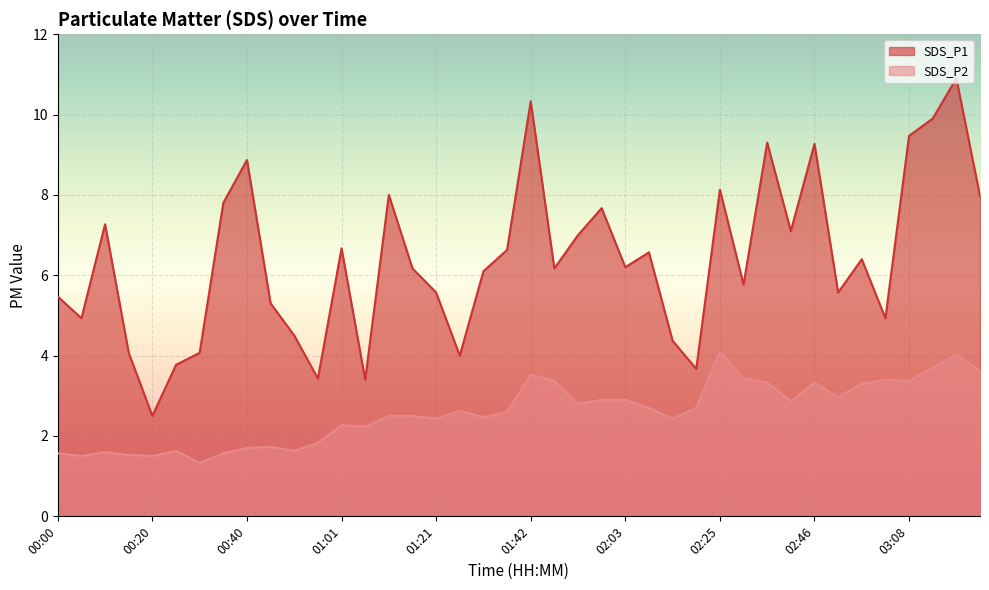

What is the total value across all series at 01:58?

10.6